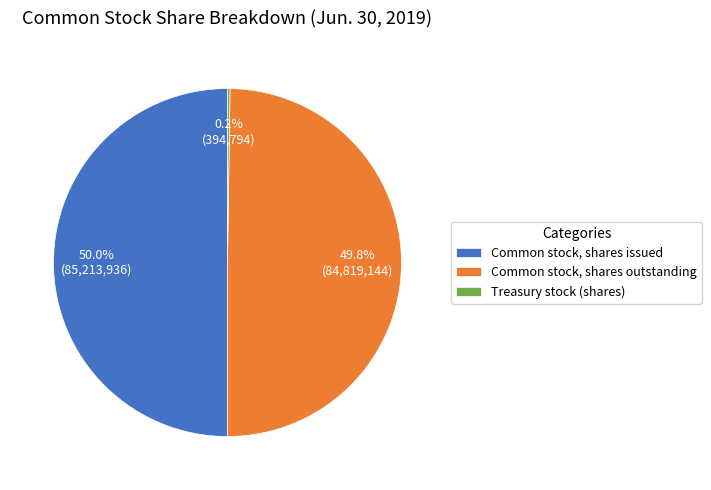

What is the total percentage of Common stock, shares issued and Common stock, shares outstanding?

99.8%